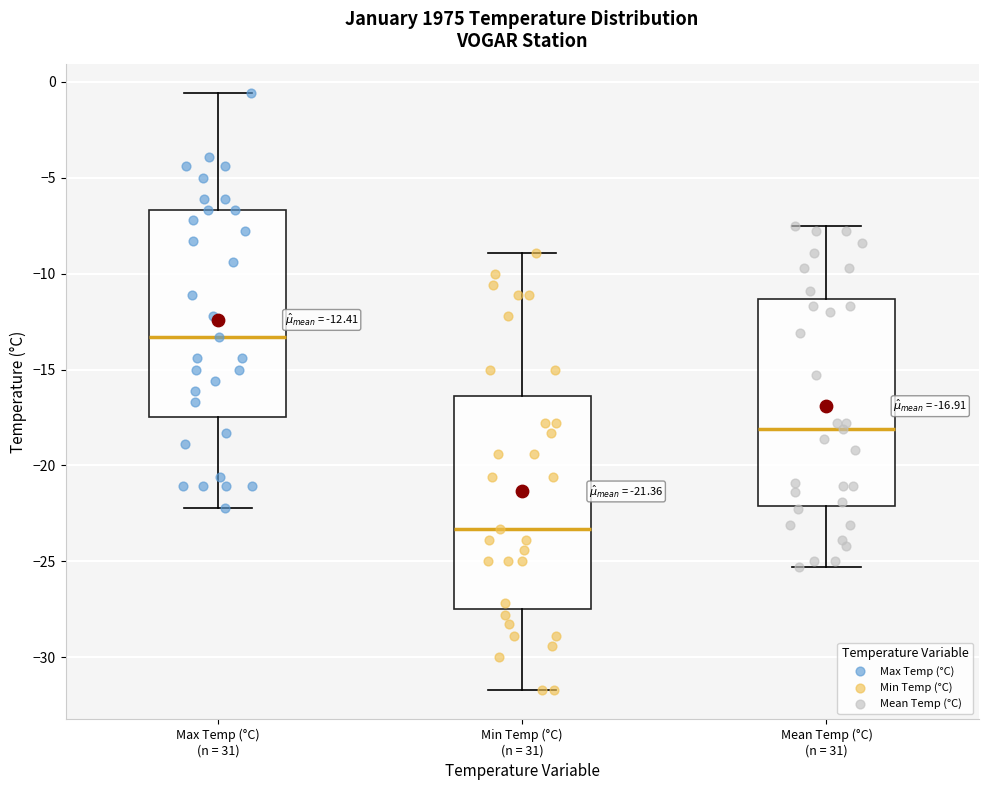

Which box's median line is the highest?

Max Temp (°C) (n = 31)